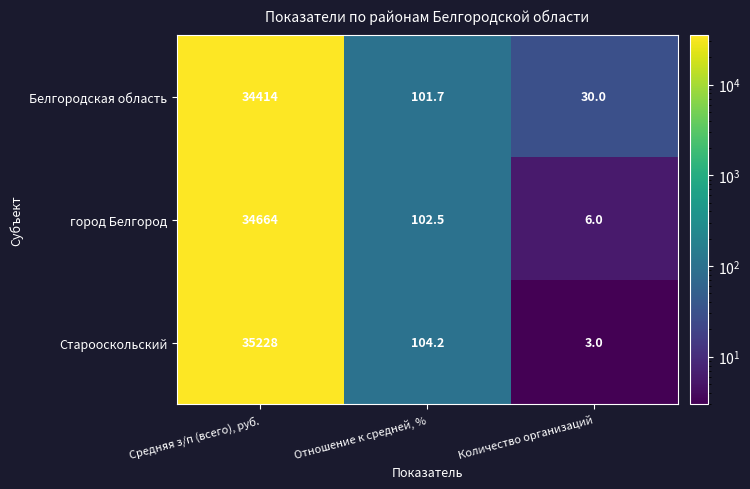

Reading left to right, list all the values displayed in this chart.

Белгородская область: Средняя з/п (всего), руб.=34414.0	Отношение к средней, %=101.7	Количество организаций=30.0
город Белгород: Средняя з/п (всего), руб.=34664.0	Отношение к средней, %=102.5	Количество организаций=6.0
Старооскольский: Средняя з/п (всего), руб.=35228.0	Отношение к средней, %=104.2	Количество организаций=3.0